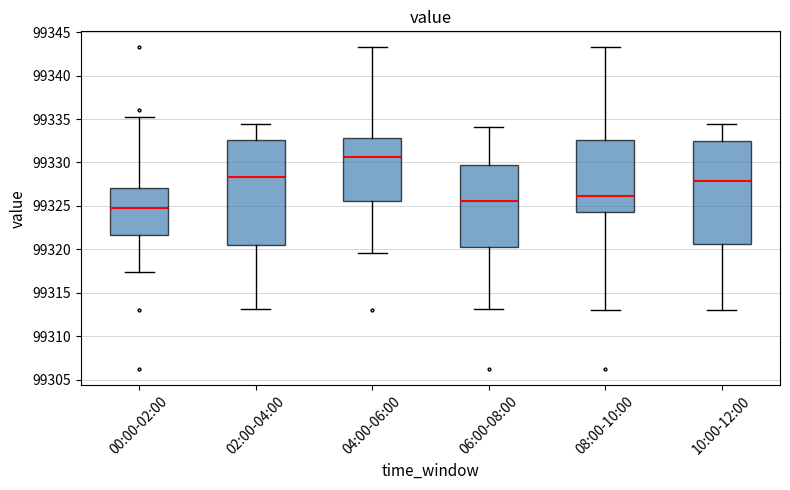

Reading left to right, transcribe this box plot: for each box, give where its median line is, the range the box spans, and where its two whiskers end, as read against the y-axis. The values are not printed on the chart, so give them approximately, as read against the axis.

00:00-02:00: median 99325.0, box 99321.5 to 99327.0, whiskers 99317.5 to 99335.0
02:00-04:00: median 99328.5, box 99320.5 to 99332.5, whiskers 99313.0 to 99334.5
04:00-06:00: median 99330.5, box 99325.5 to 99333.0, whiskers 99319.5 to 99343.0
06:00-08:00: median 99325.5, box 99320.5 to 99329.5, whiskers 99313.0 to 99334.0
08:00-10:00: median 99326.0, box 99324.5 to 99332.5, whiskers 99313.0 to 99343.0
10:00-12:00: median 99328.0, box 99320.5 to 99332.5, whiskers 99313.0 to 99334.5